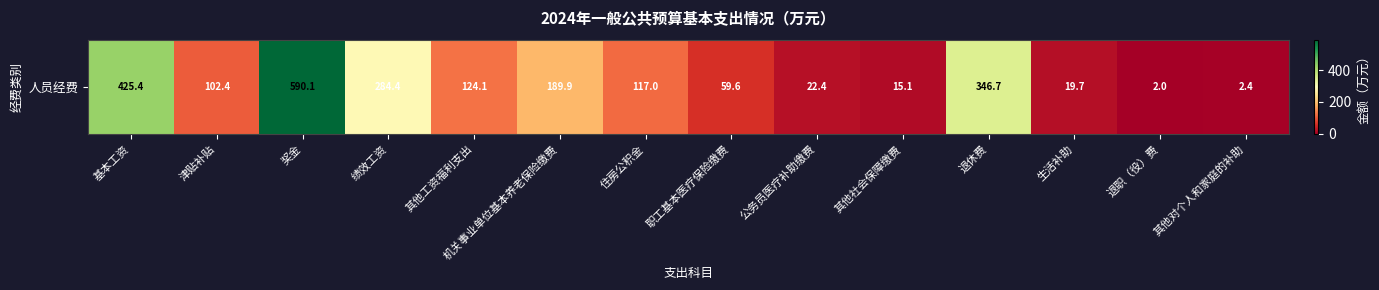

What is the change in value from 津贴补贴 to 职工基本医疗保险缴费?

-42.8